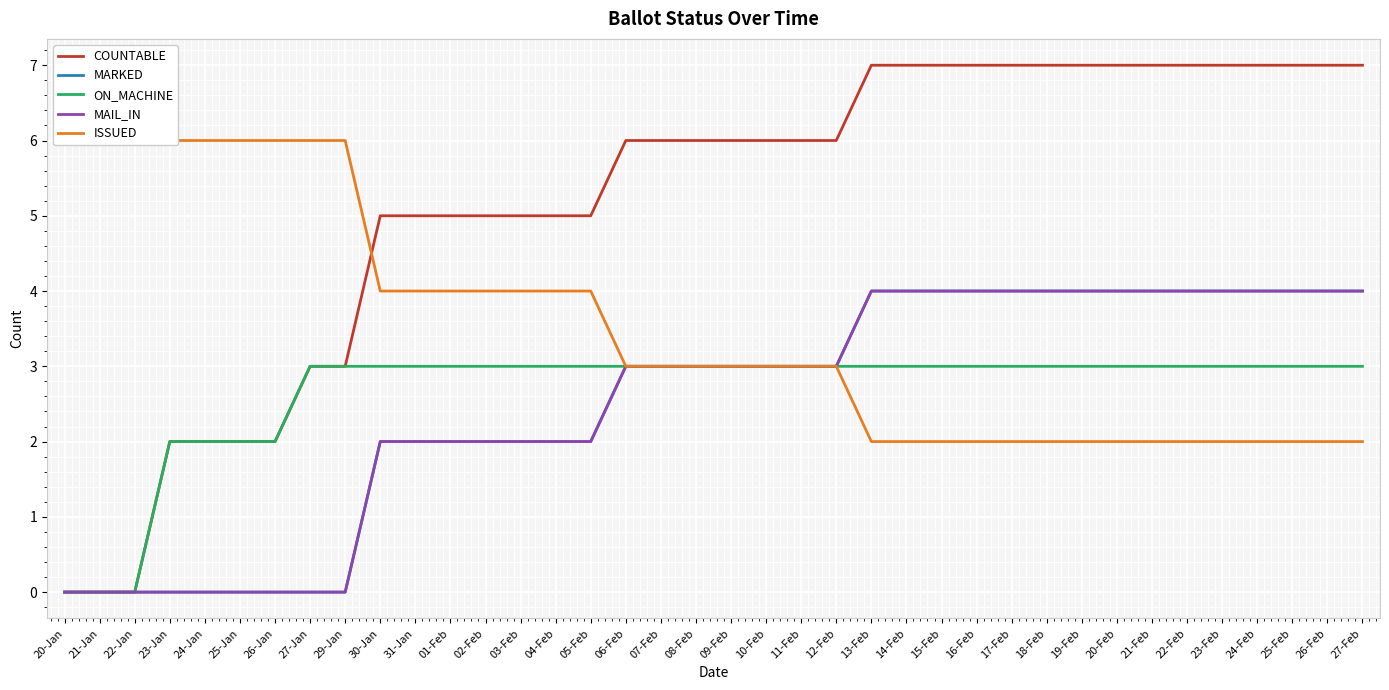

True or false: MARKED and MAIL_IN intersect in this chart.

False